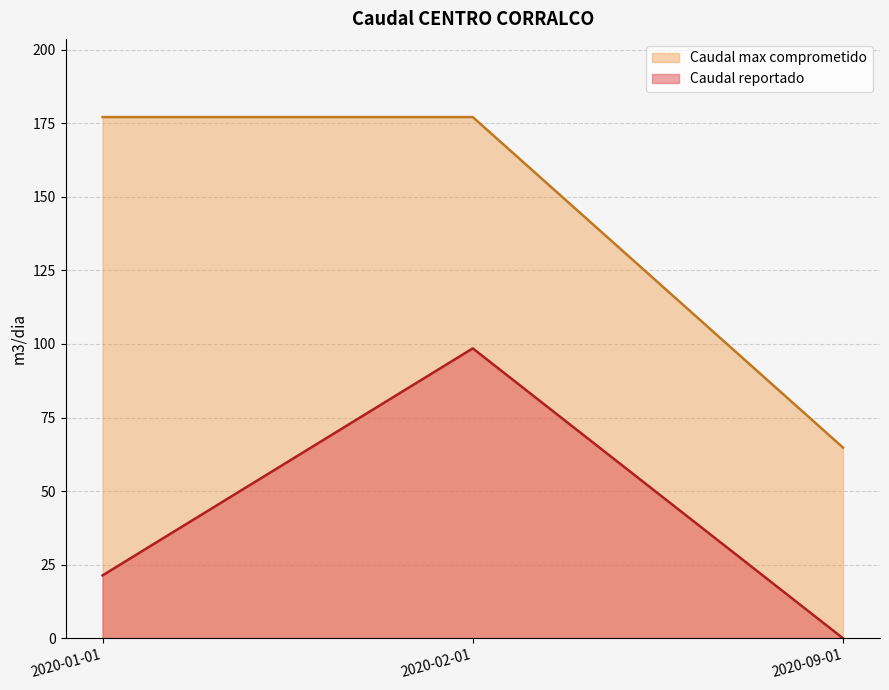

What is the average value of the Caudal reportado series?

40.0